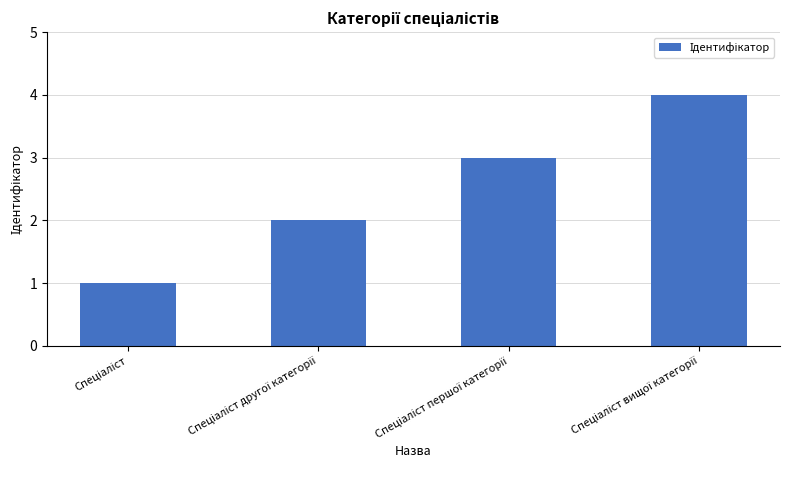

Does the chart contain stacked bars?

No